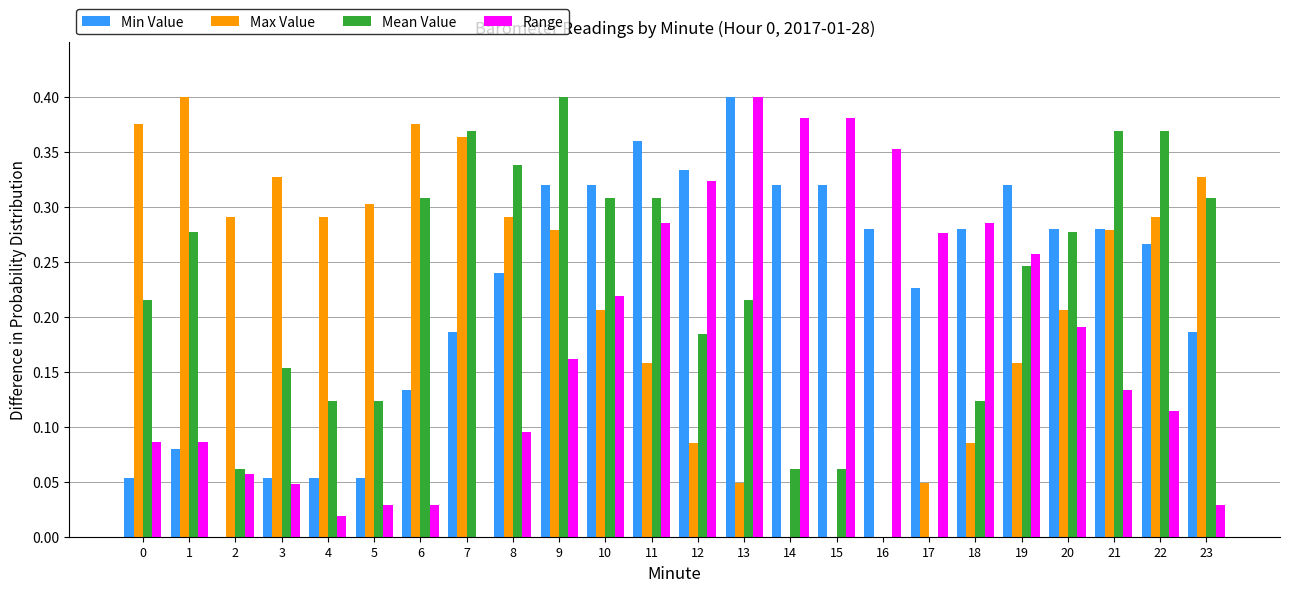

Between 0 and 9, which series saw the biggest shift?

Min Value